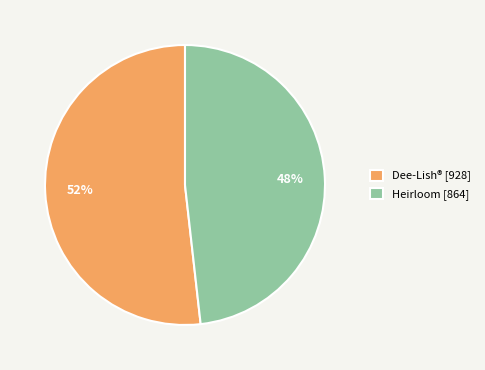

How many slices are in this pie chart?

2